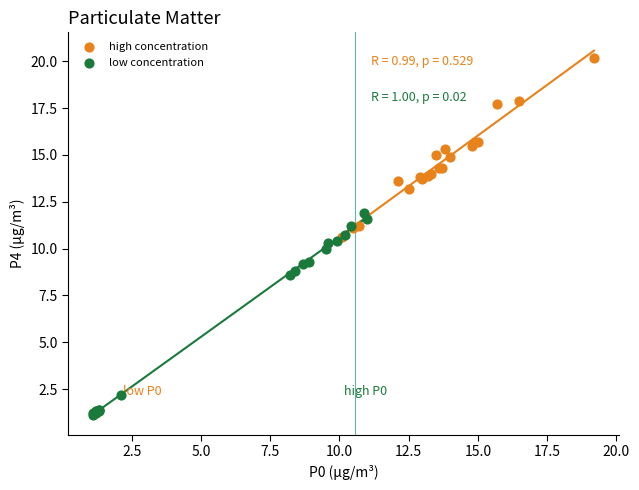

Which series contains the highest Y value?

high concentration